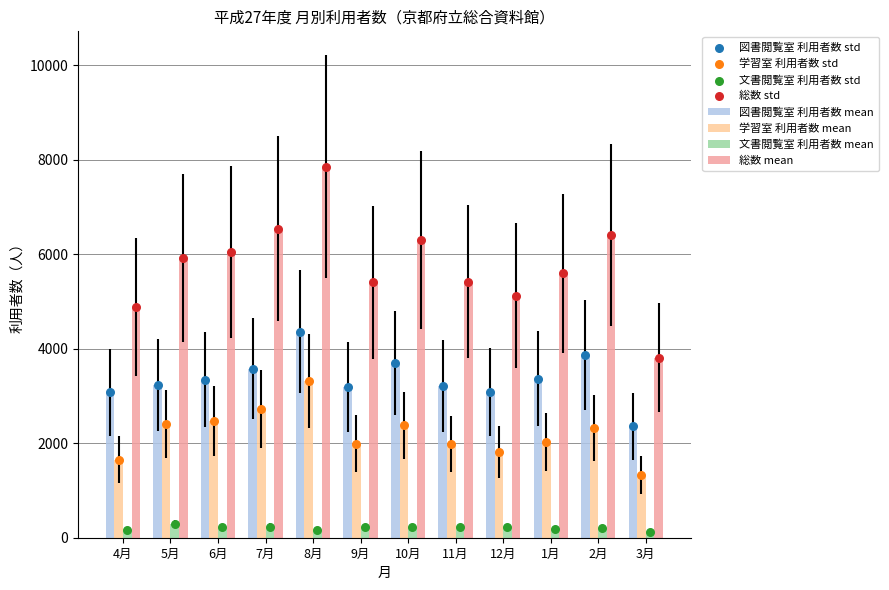

At how many categories does at least one series exceed 2157?

12